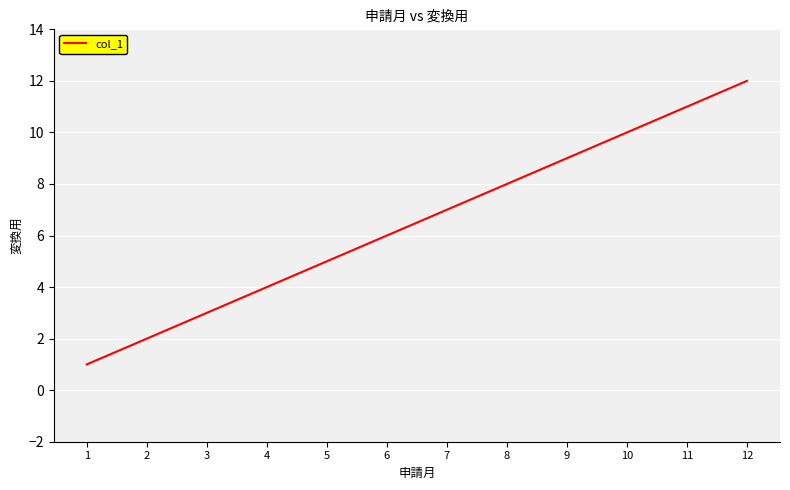

The value at 2 is 2. True or false?

True